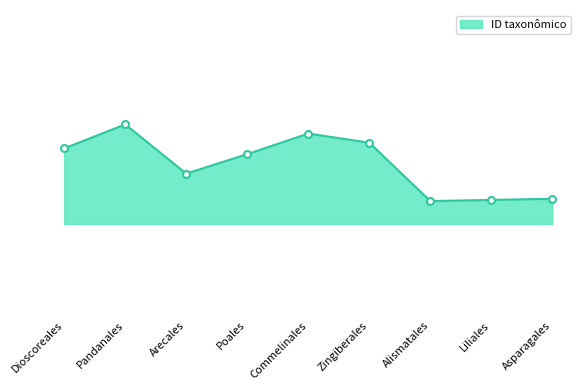

Is this an area chart (filled region under the line)?

Yes